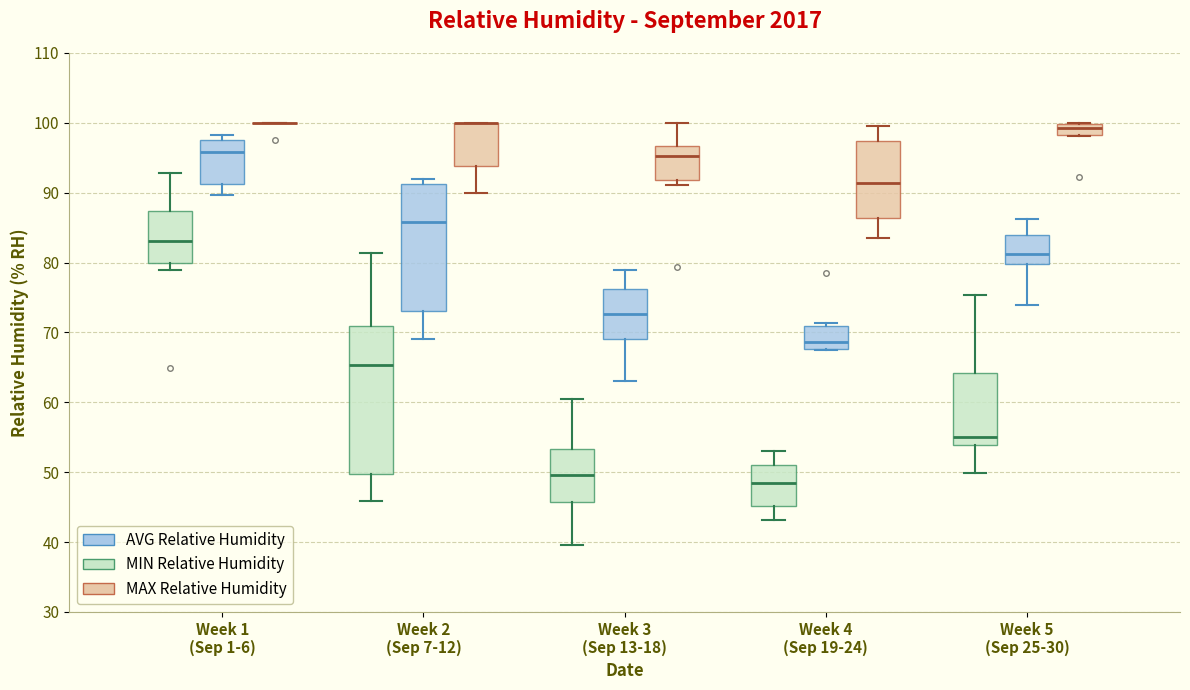

Reading left to right, transcribe this box plot: for each box, give where its median line is, the range the box spans, and where its two whiskers end, as read against the y-axis. The values are not printed on the chart, so give them approximately, as read against the axis.

Week 1 (Sep 1-6) (MIN Relative Humidity): median 83, box 80 to 87, whiskers 79 to 93
Week 1 (Sep 1-6) (AVG Relative Humidity): median 96, box 91 to 98, whiskers 90 to 98 (just above the box's upper edge)
Week 1 (Sep 1-6) (MAX Relative Humidity): box collapsed to a line at 100, whiskers 100 to 100
Week 2 (Sep 7-12) (MIN Relative Humidity): median 65, box 50 to 71, whiskers 46 to 81
Week 2 (Sep 7-12) (AVG Relative Humidity): median 86, box 73 to 91, whiskers 69 to 92
Week 2 (Sep 7-12) (MAX Relative Humidity): median 100 (drawn on the box's upper edge), box 94 to 100, whiskers 90 to 100
Week 3 (Sep 13-18) (MIN Relative Humidity): median 50, box 46 to 53, whiskers 40 to 61
Week 3 (Sep 13-18) (AVG Relative Humidity): median 73, box 69 to 76, whiskers 63 to 79
Week 3 (Sep 13-18) (MAX Relative Humidity): median 95, box 92 to 97, whiskers 91 to 100
Week 4 (Sep 19-24) (MIN Relative Humidity): median 49, box 45 to 51, whiskers 43 to 53
Week 4 (Sep 19-24) (AVG Relative Humidity): median 69, box 68 to 71, whiskers 68 to 71 (just above the box's upper edge)
Week 4 (Sep 19-24) (MAX Relative Humidity): median 91, box 86 to 97, whiskers 84 to 100
Week 5 (Sep 25-30) (MIN Relative Humidity): median 55, box 54 to 64, whiskers 50 to 75
Week 5 (Sep 25-30) (AVG Relative Humidity): median 81, box 80 to 84, whiskers 74 to 86
Week 5 (Sep 25-30) (MAX Relative Humidity): median 99, box 98 to 100, whiskers 98 to 100